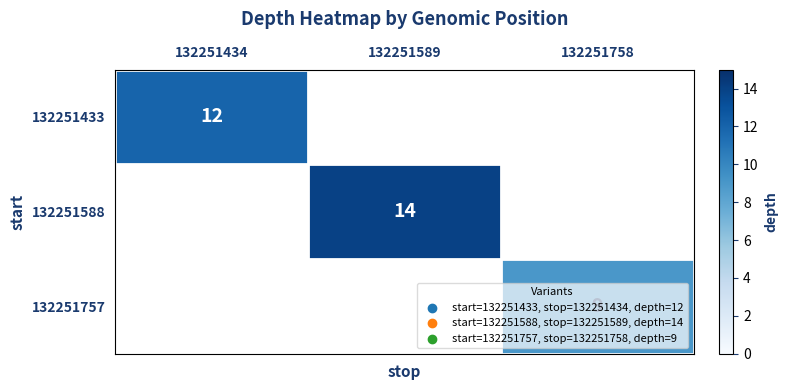

The 132251757 series shows 12 at 132251758. True or false?

False